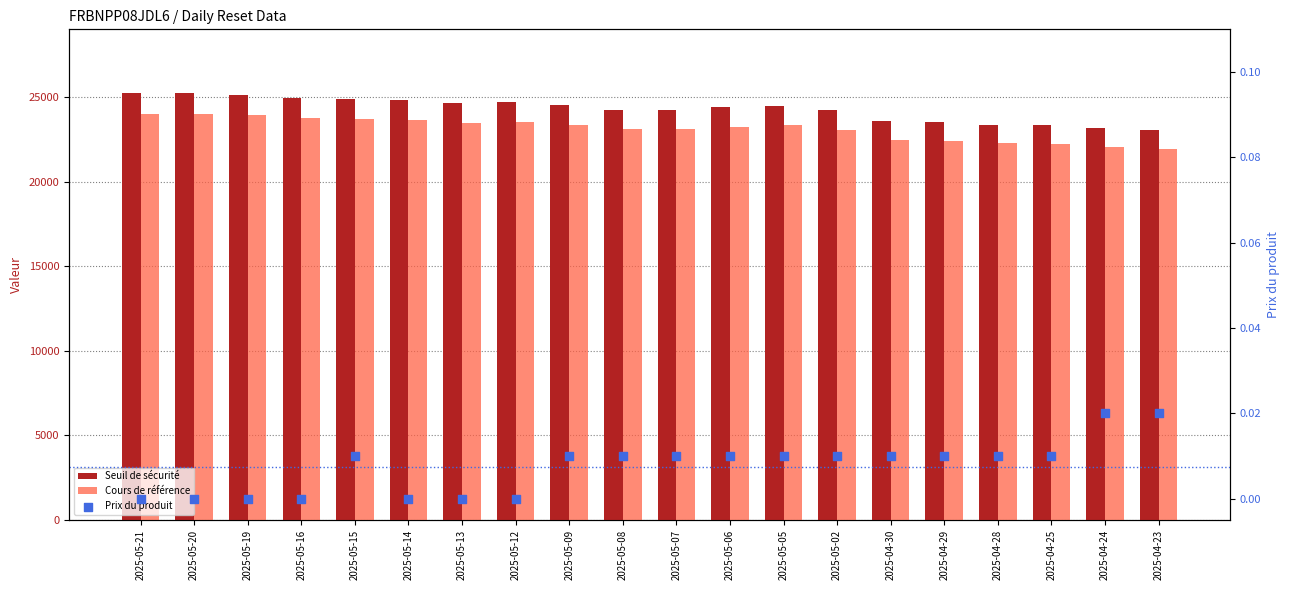

Is the value of Cours de référence at 2025-04-25 greater than the value of Prix du produit at 2025-05-09?

Yes